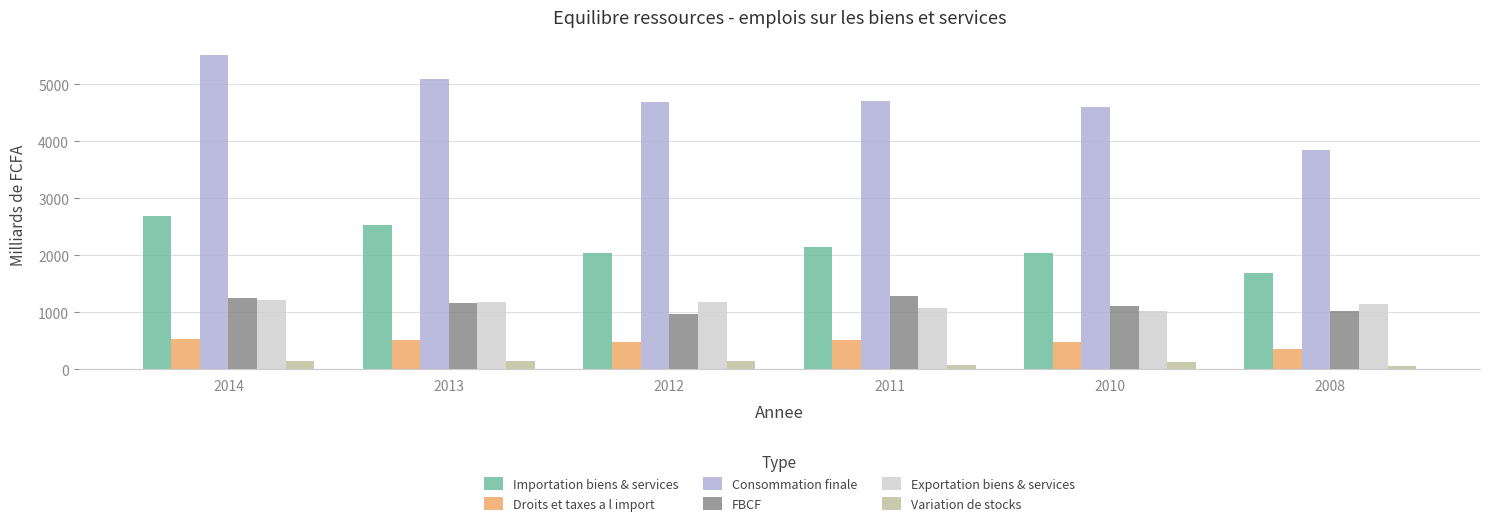

What is the difference between the highest and lowest values at 2010?

4480.2